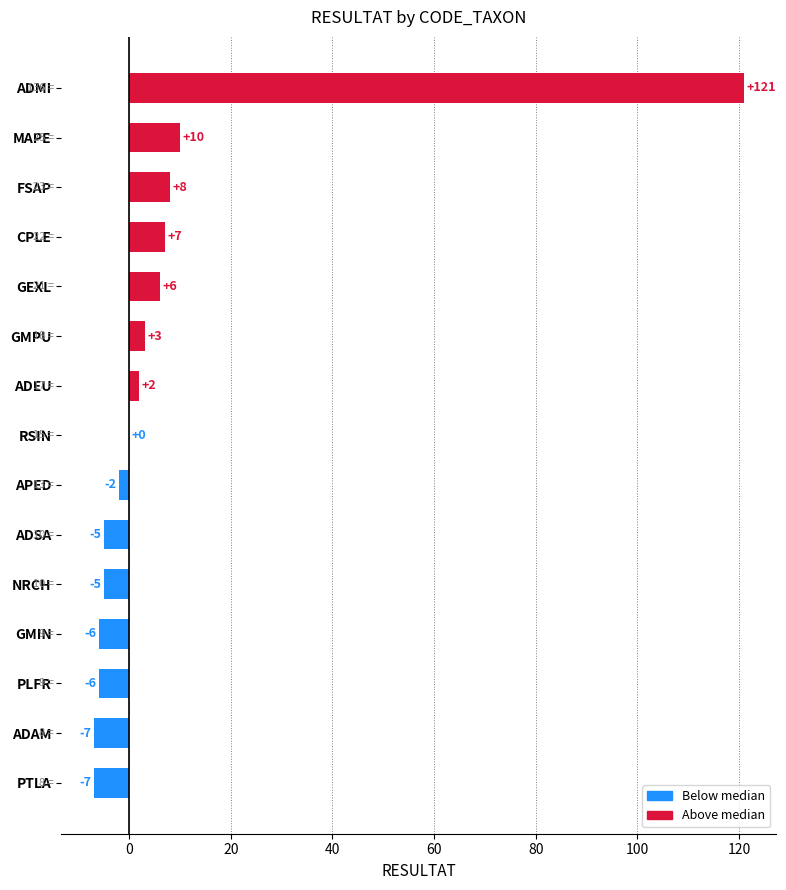

What is the greatest value displayed?

121